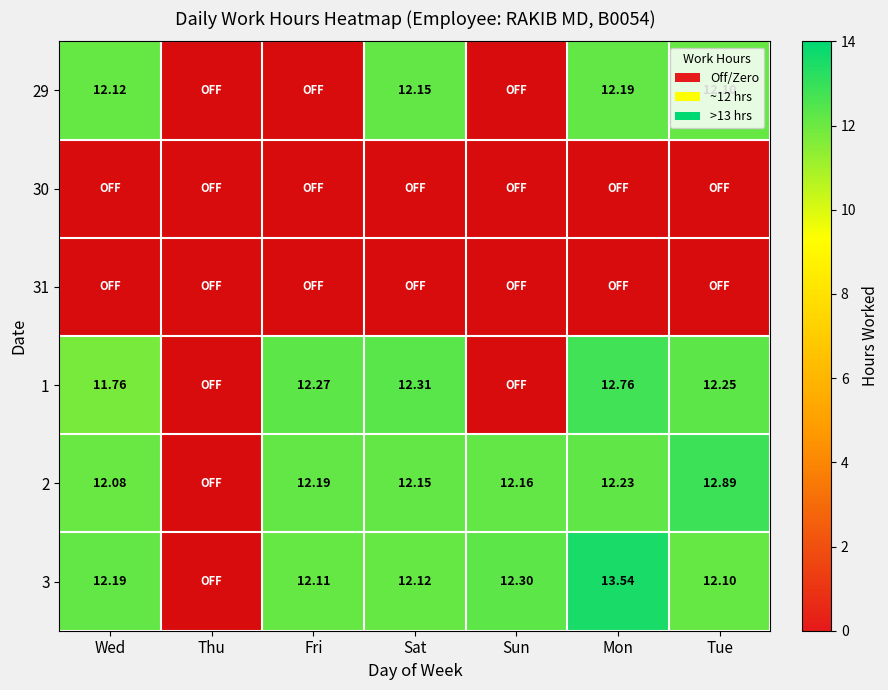

What is the sum of all 2 values?

73.7